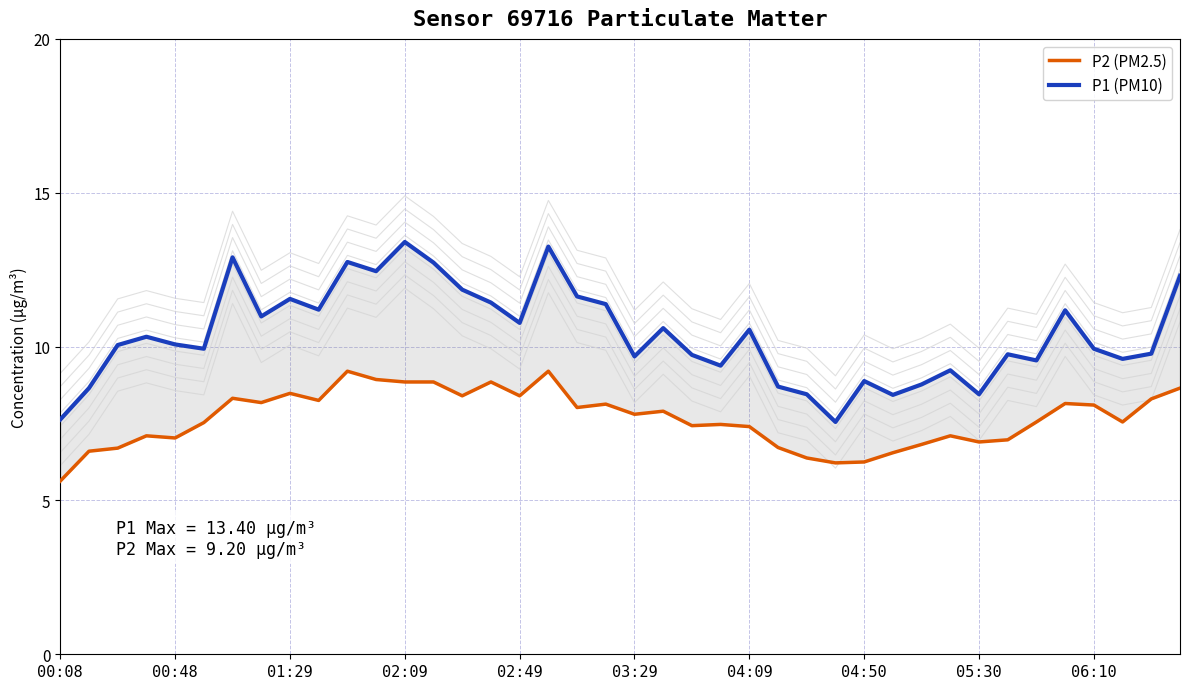

Reading right to left, extract all data points from this chart.

P2 (PM2.5): 8.7	8.3	7.5	8.1	8.2	7.5	7.0	6.9	7.1	6.8	6.5	6.2	6.2	6.4	6.7	7.4	7.5	7.4	7.9	7.8	8.1	8.0	9.2	8.4	8.8	8.4	8.8	8.8	8.9	9.2	8.2	8.5	8.2	8.3	7.5	7.0	7.1	6.7	6.6	5.6
P1 (PM10): 12.3	9.8	9.6	9.9	11.2	9.6	9.8	8.4	9.2	8.8	8.4	8.9	7.5	8.4	8.7	10.6	9.4	9.7	10.6	9.7	11.4	11.6	13.2	10.8	11.4	11.8	12.7	13.4	12.4	12.8	11.2	11.6	11.0	12.9	9.9	10.1	10.3	10.1	8.7	7.6